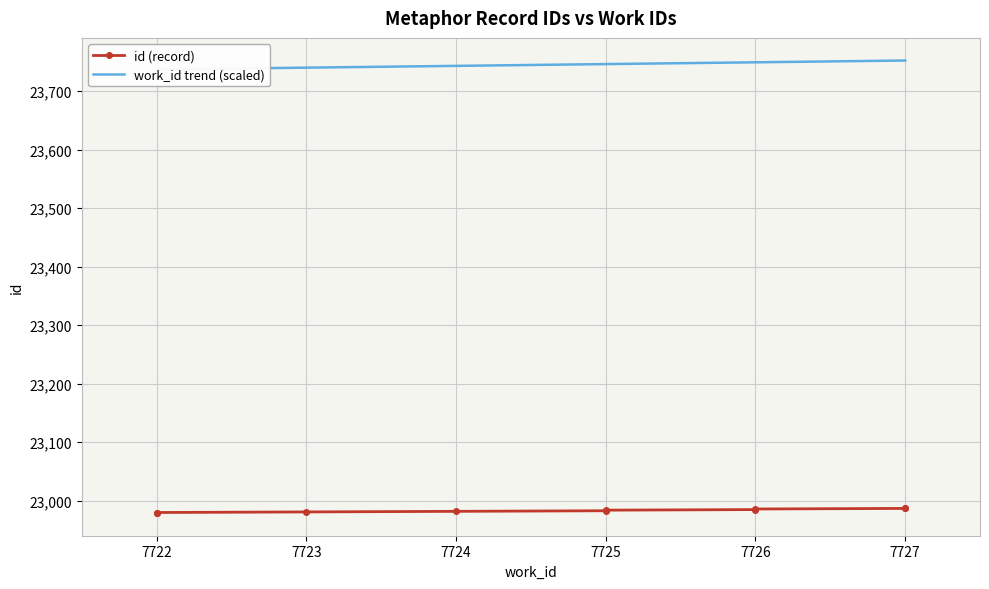

What is the minimum value shown in the chart?

22979.0